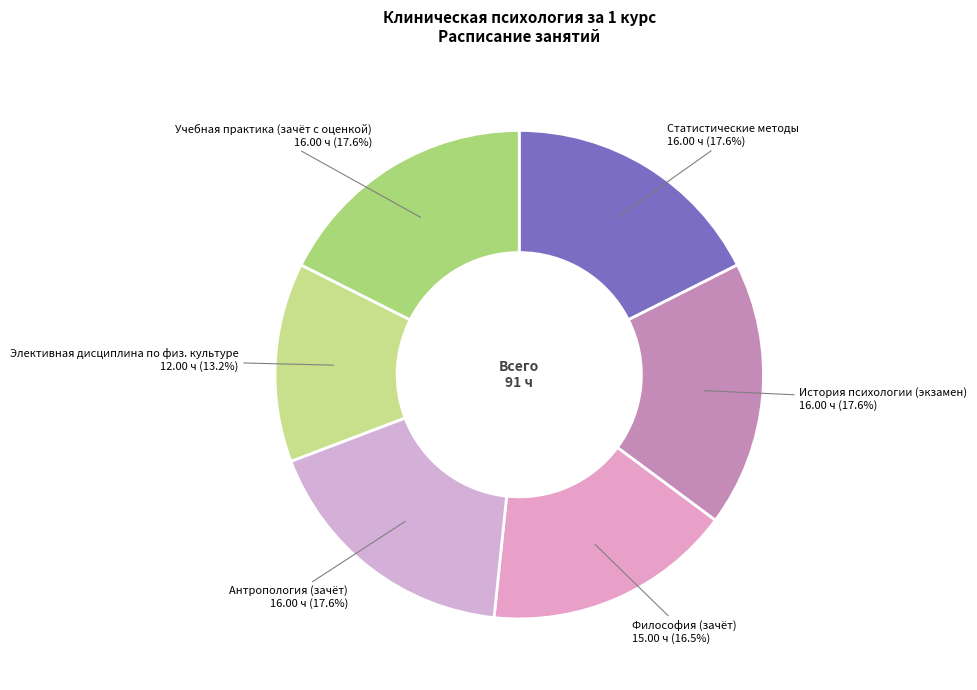

What is the ratio of the value at Элективная дисциплина по физ. культуре to the value at Философия (зачёт)?

0.8